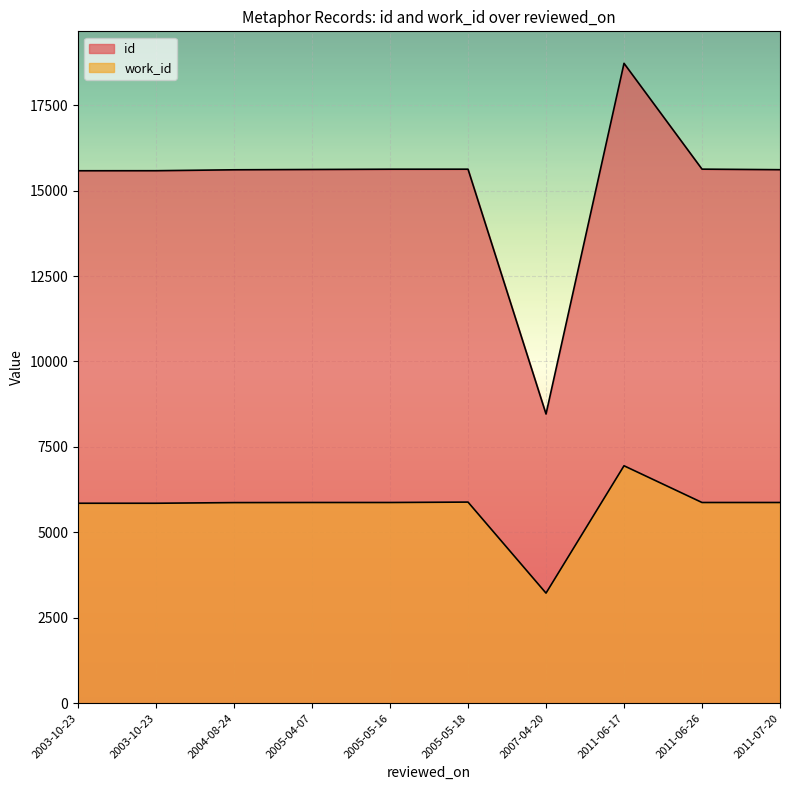

How many lines are shown in the chart?

2